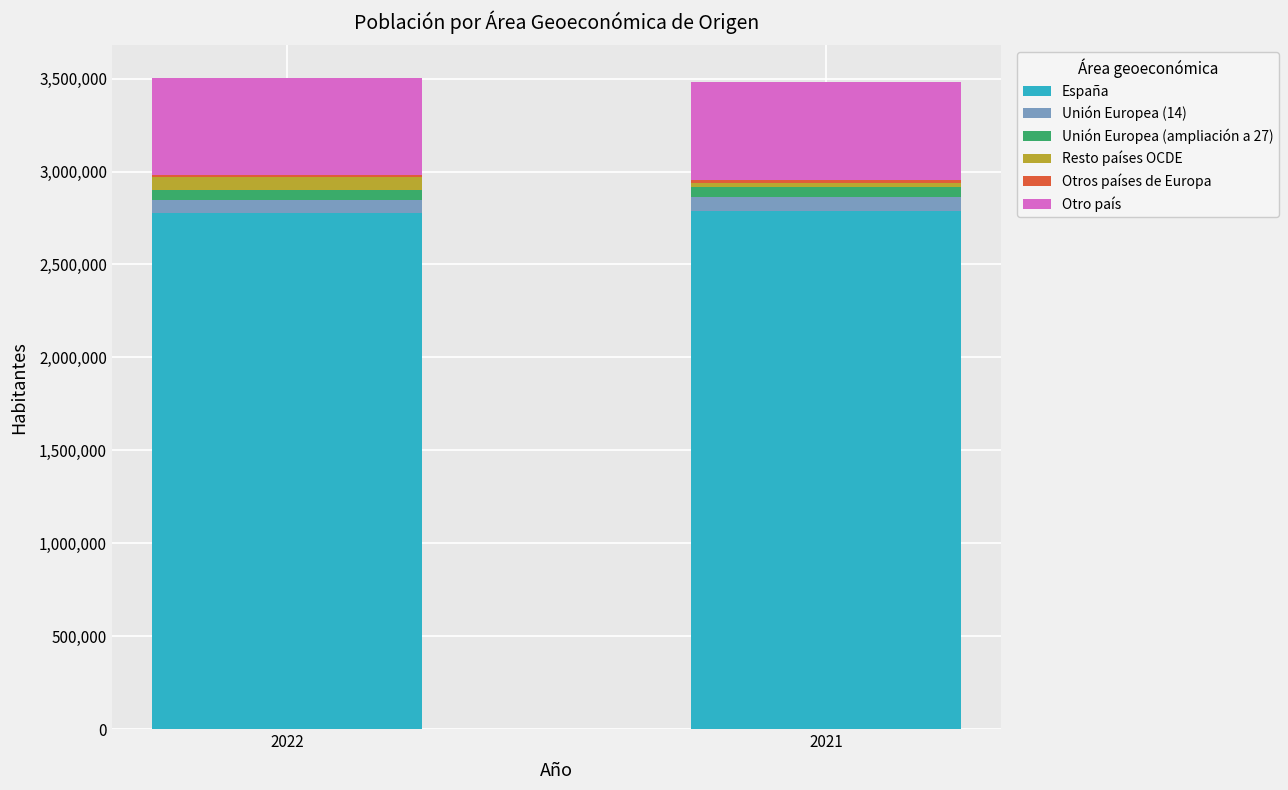

What is the average value of the España series?

2782064